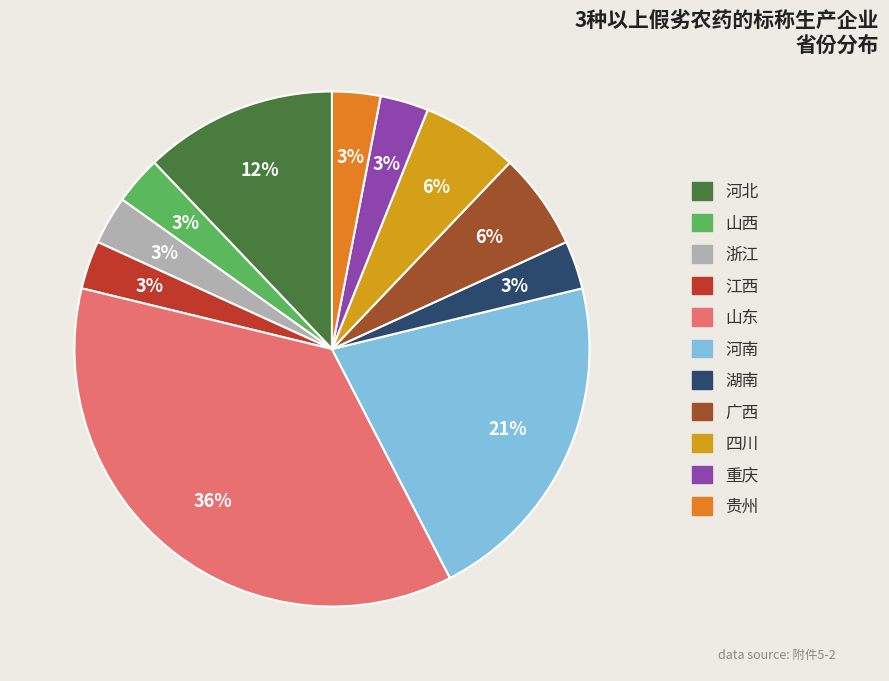

To the nearest percent, what is the difference between the largest and smallest slice percentages?

33%